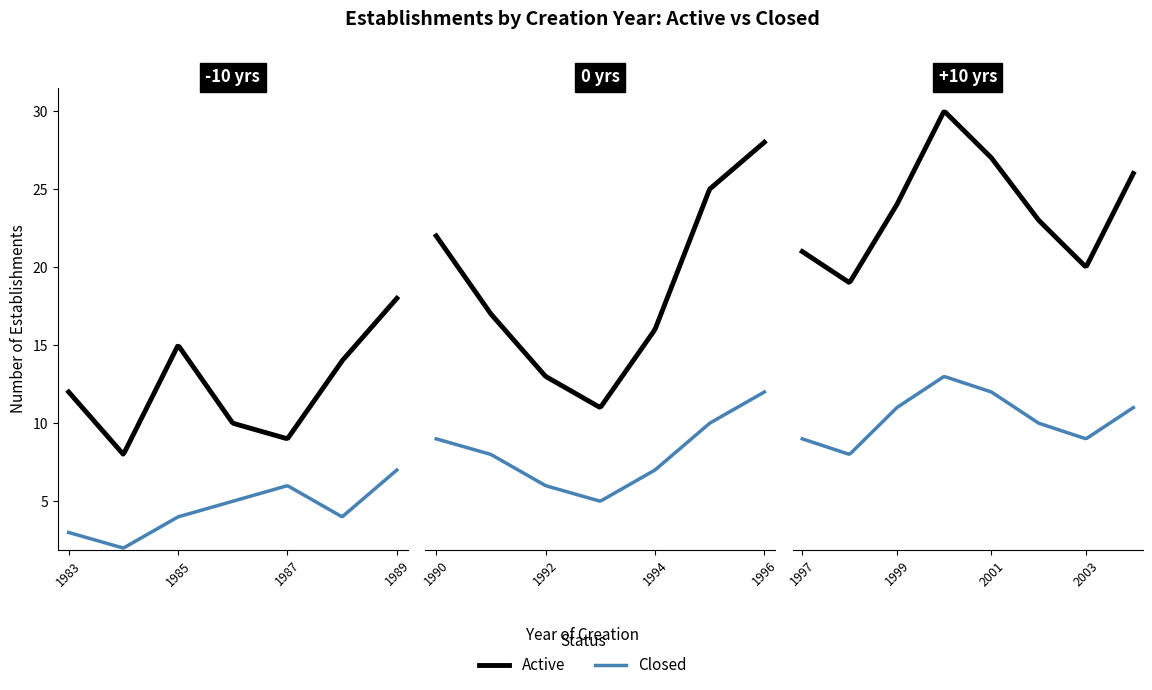

The Active series shows 15 at 1985. True or false?

True